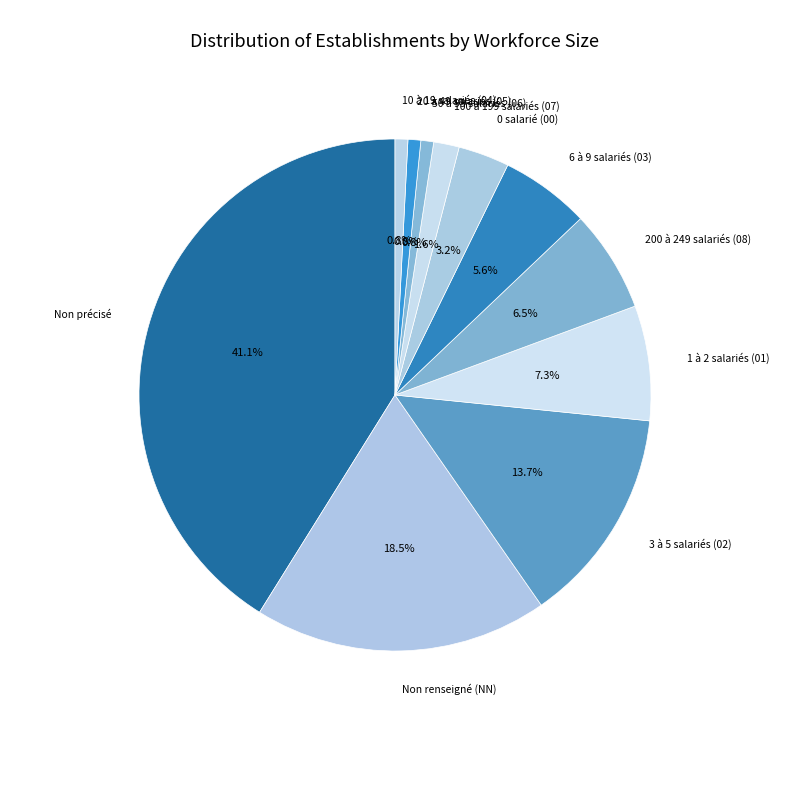

Is Non renseigné (NN) the majority of the pie?

No